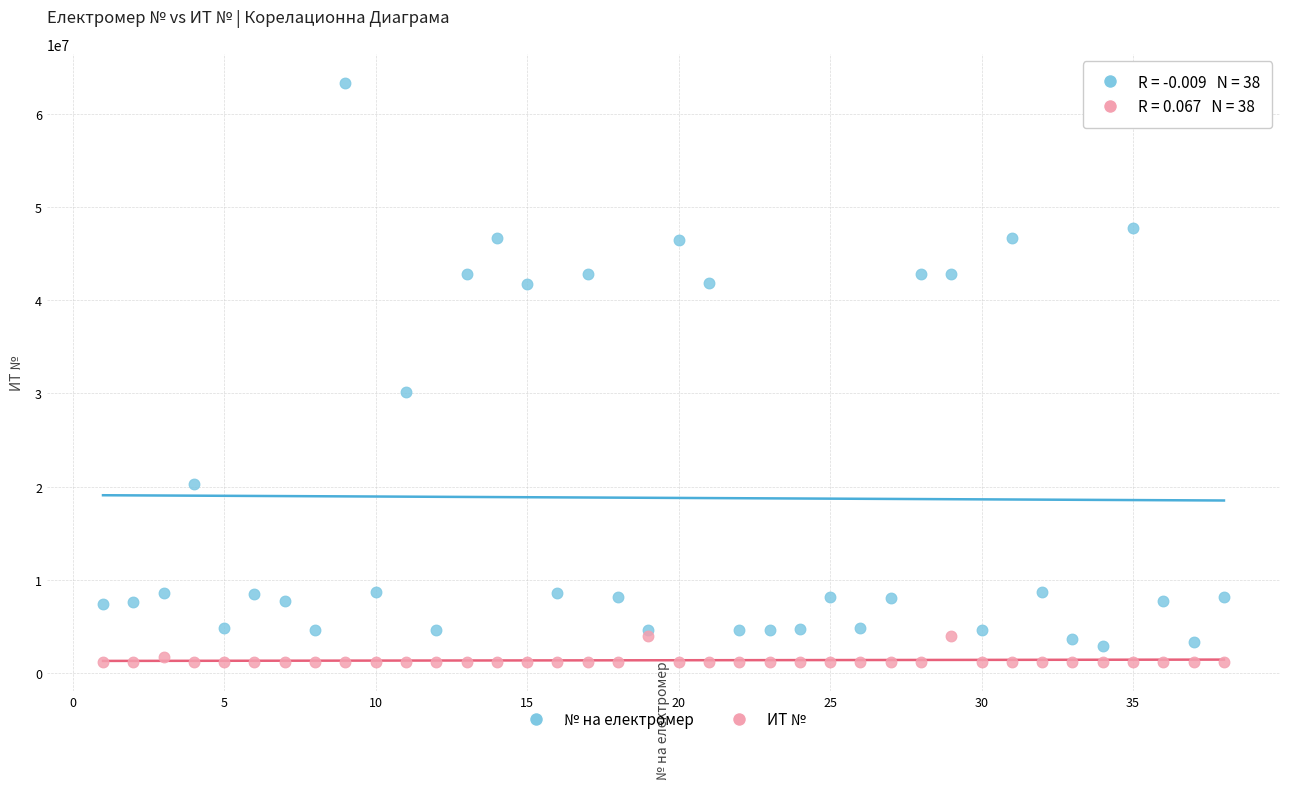

In the № на електромер series, what Y value is closest to 33141666?

30162044